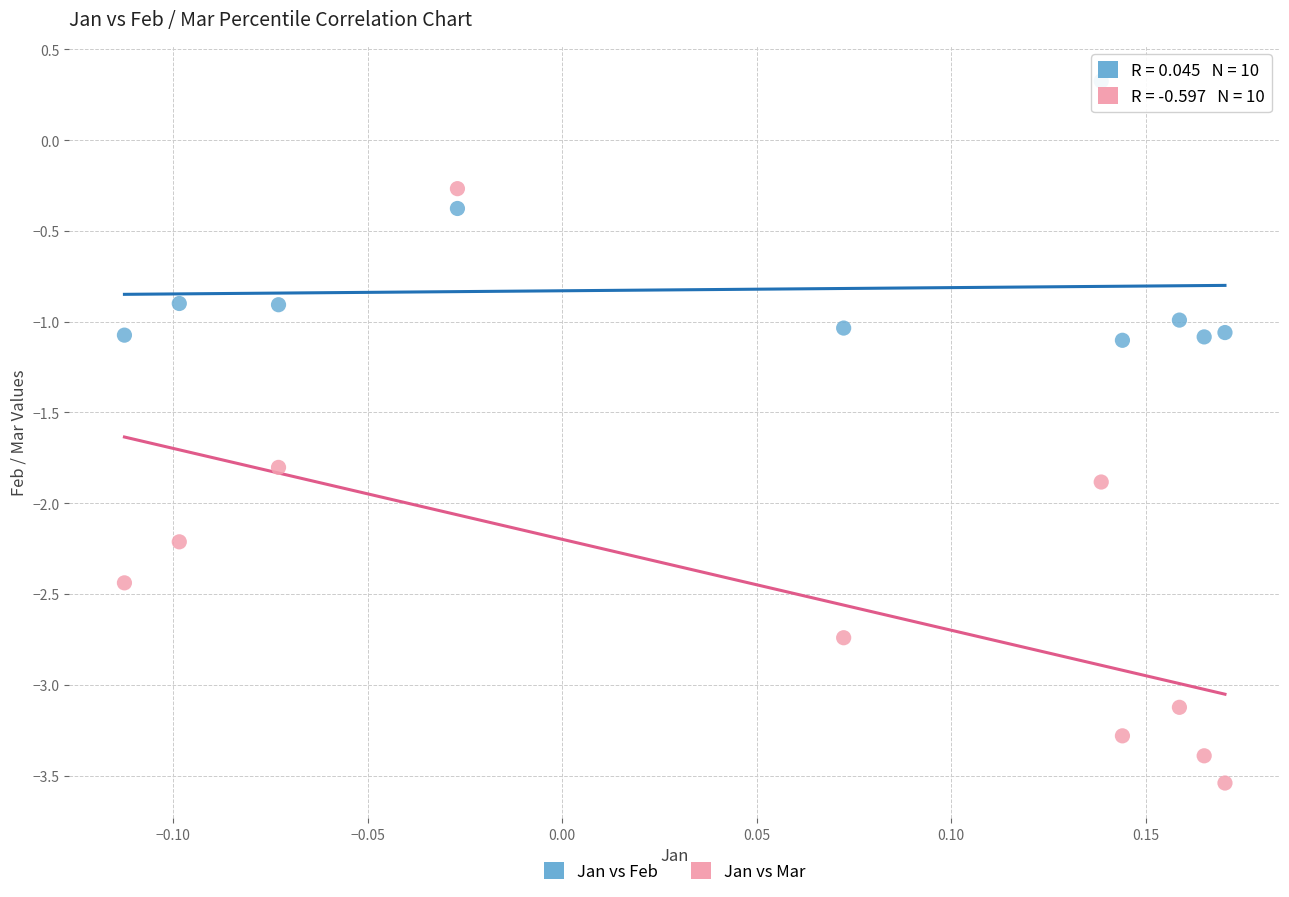

What is the X range (max minus min) for the scatter plot?

0.3